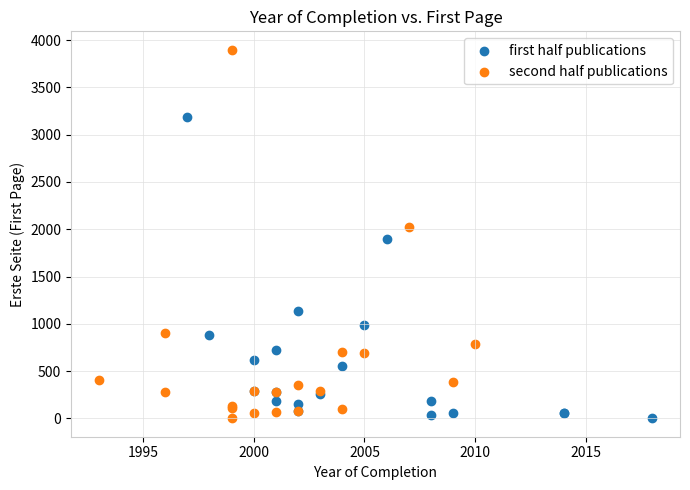

What are all the series names shown in the legend?

first half publications, second half publications